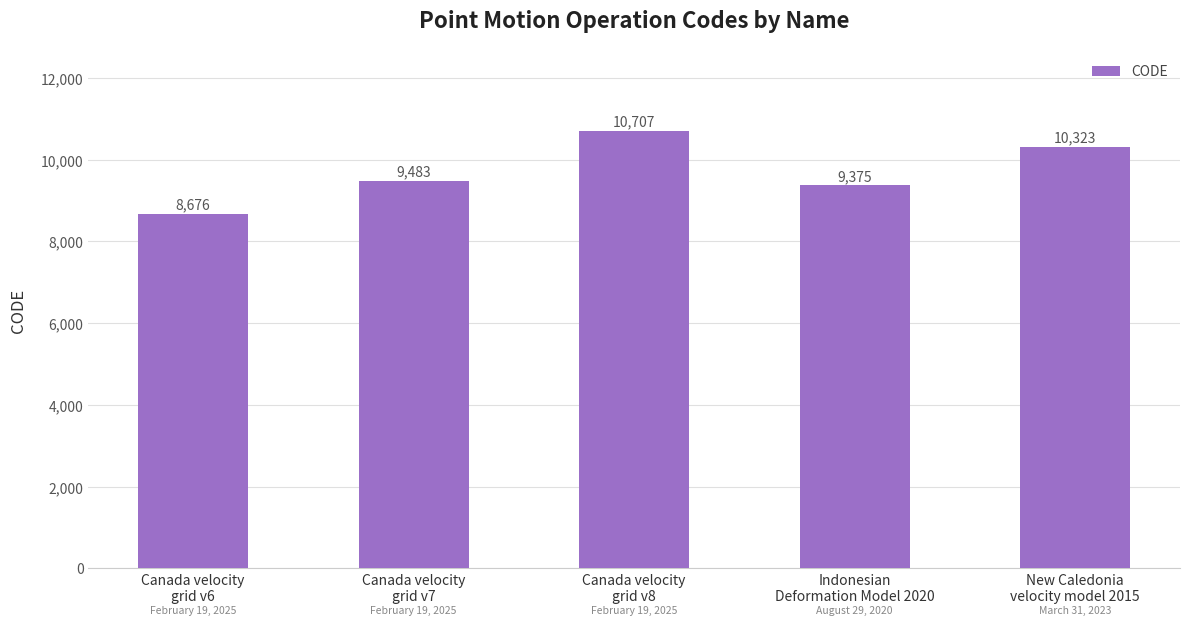

Rank the categories by value from lowest to highest.

Canada velocity
grid v6, Indonesian
Deformation Model 2020, Canada velocity
grid v7, New Caledonia
velocity model 2015, Canada velocity
grid v8